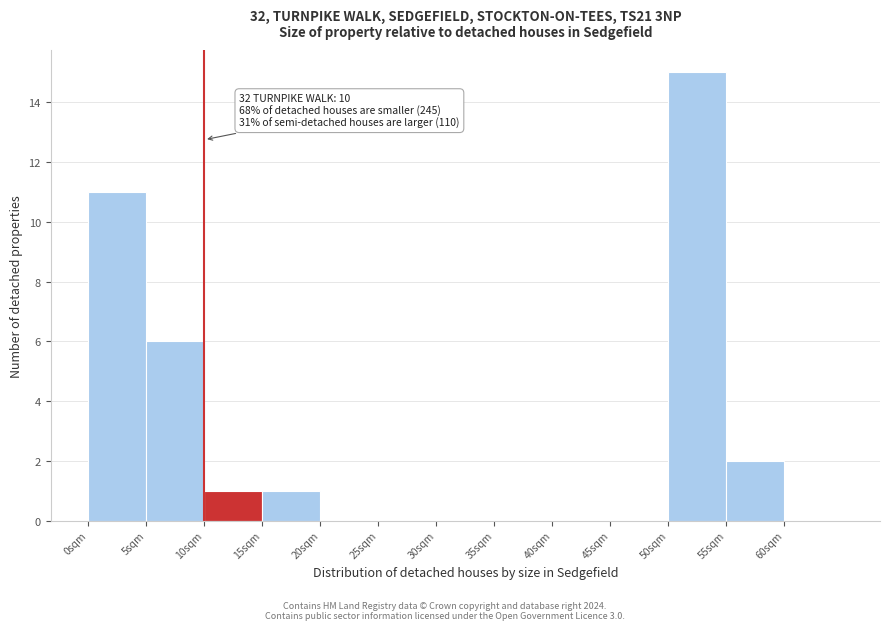

Which range on the x-axis has the tallest bar?

50 to 55